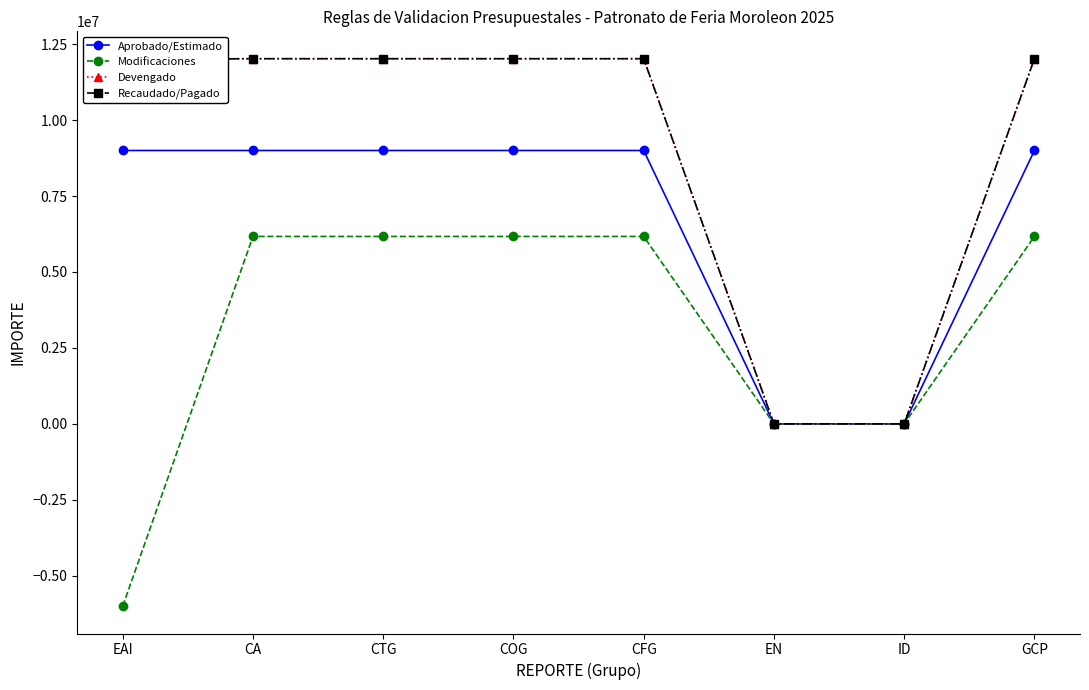

What position from the left is CA?

2